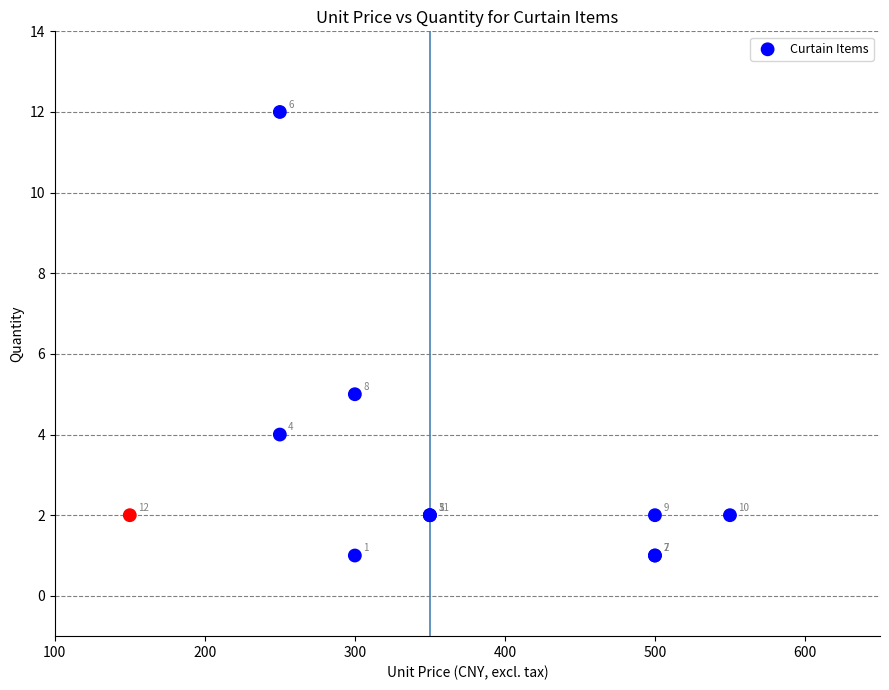

What Y value in the scatter plot is closest to 6?

5